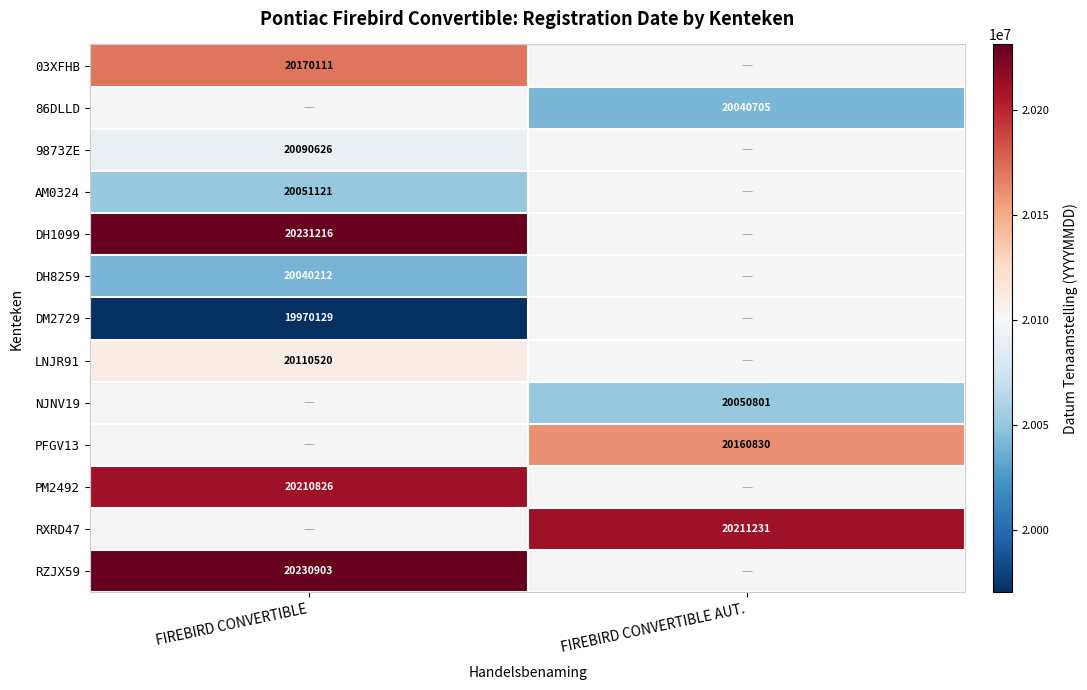

The value of 9873ZE at FIREBIRD CONVERTIBLE is 20090626. True or false?

True